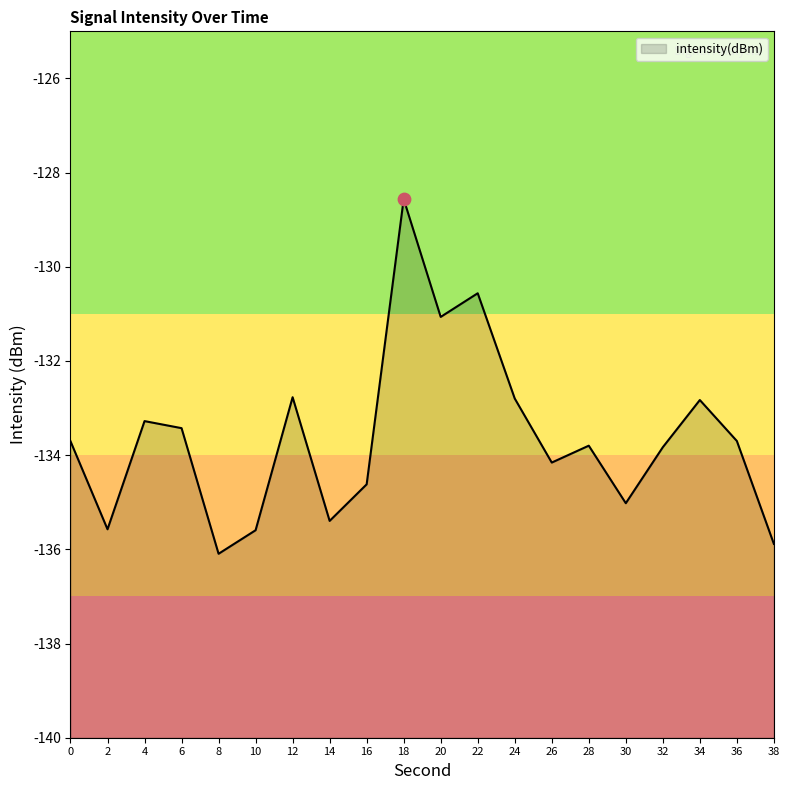

What is the change in value from 4 to 14?

-2.1